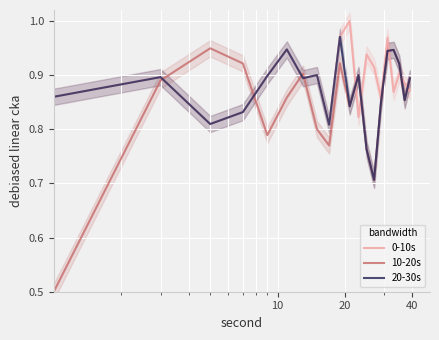

True or false: 10-20s and 0-10s intersect in this chart.

True